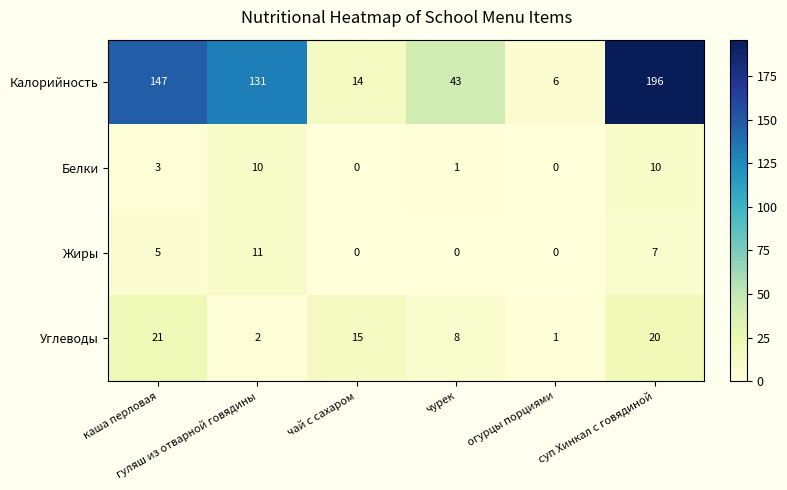

Which category has the highest value across all series?

суп Хинкал с говядиной